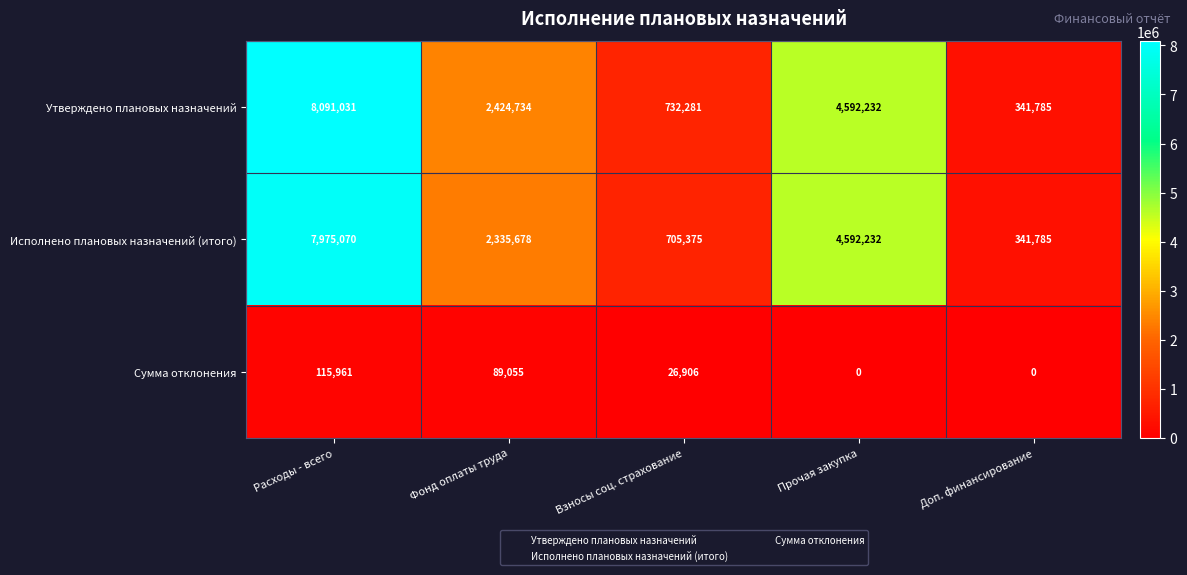

Which category has the lowest value in the Исполнено плановых назначений (итого) series?

Доп. финансирование